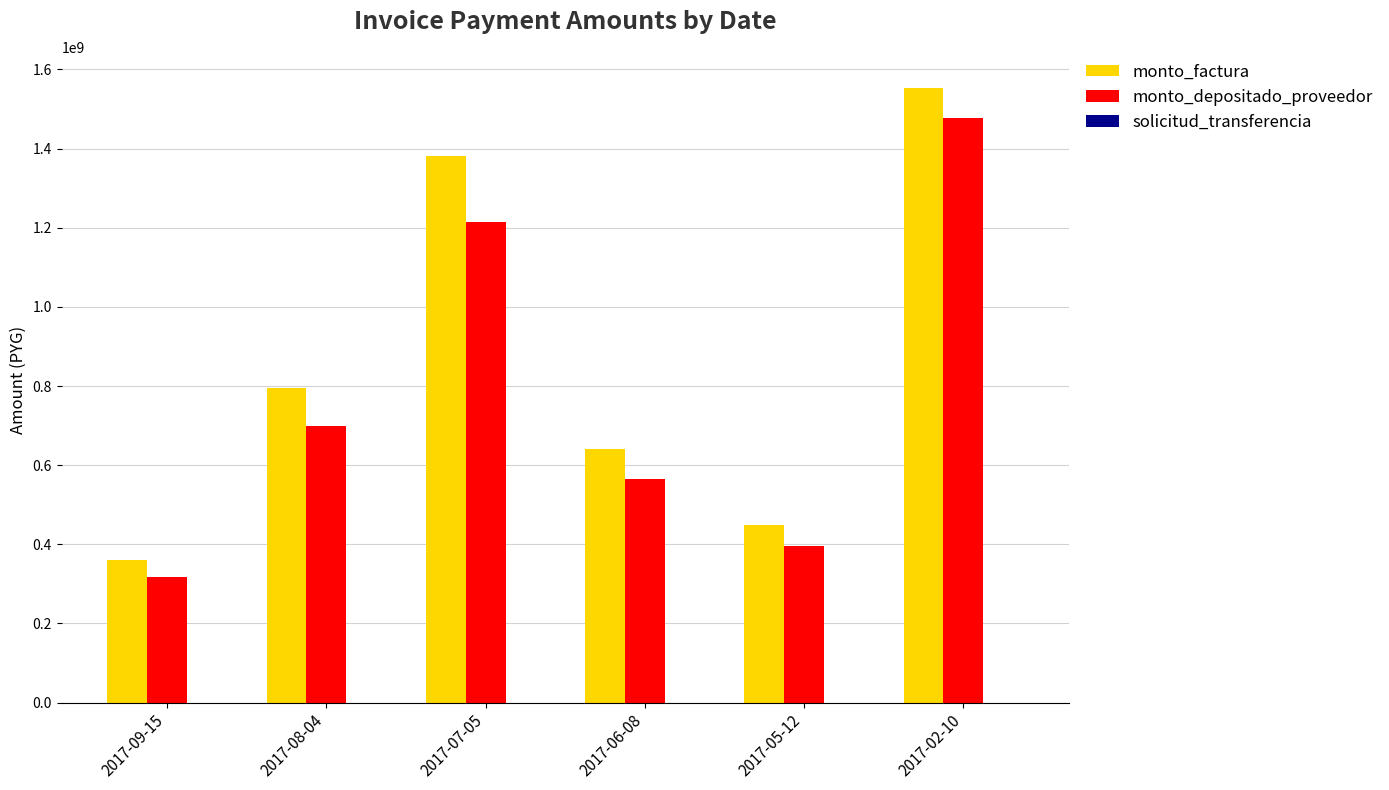

Between 2017-08-04 and 2017-02-10, which series saw the biggest shift?

monto_depositado_proveedor